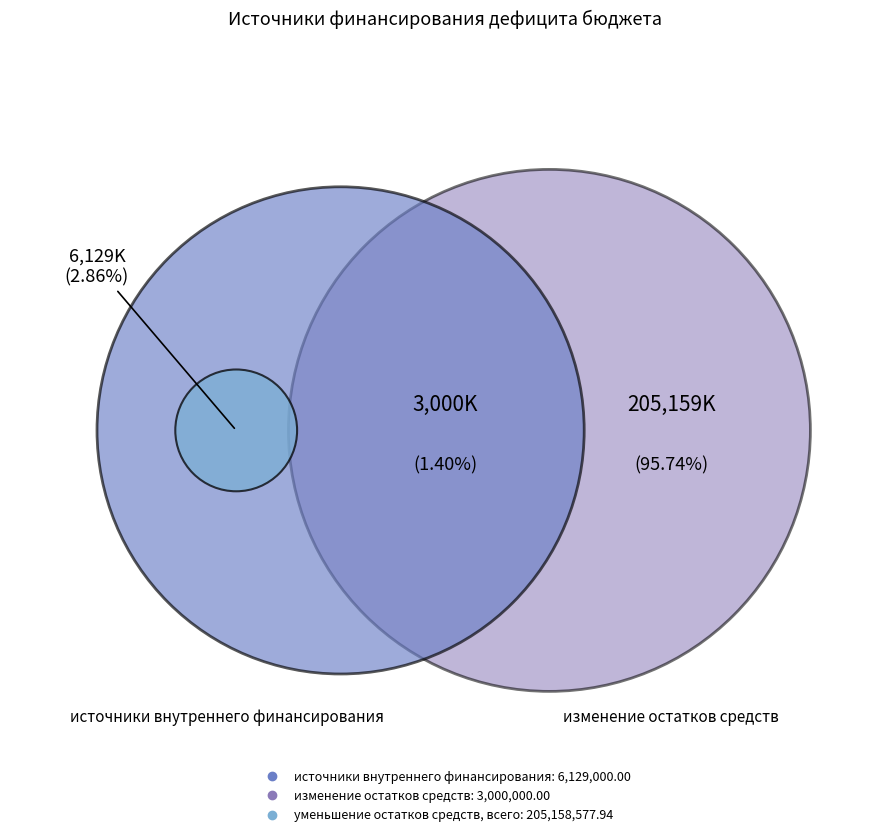

Combined, what portion of the pie is источники внутреннего финансирования and изменение остатков средств?

4.3%